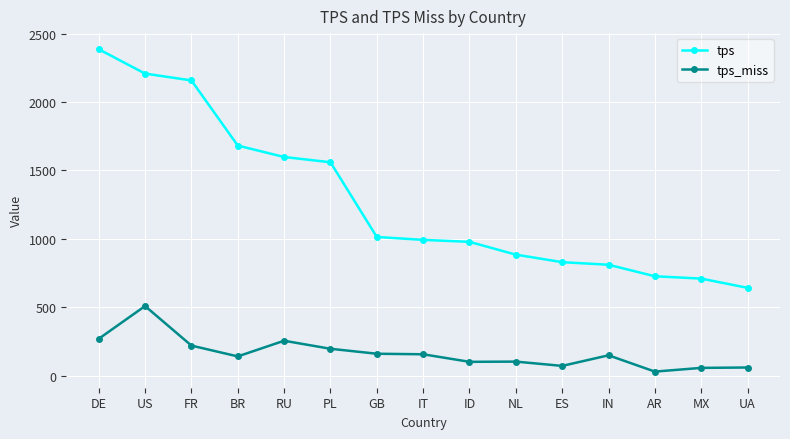

Which label corresponds to the smallest value in the chart?

AR